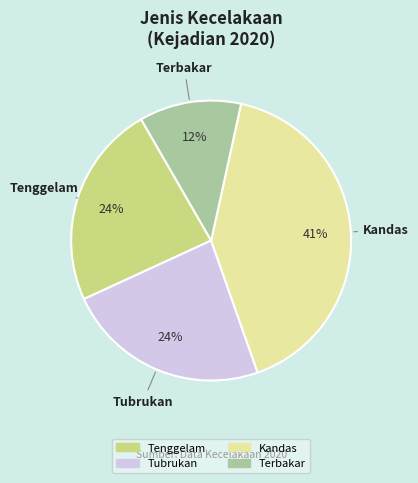

Do Tubrukan and Kandas together represent more than half of the pie?

Yes